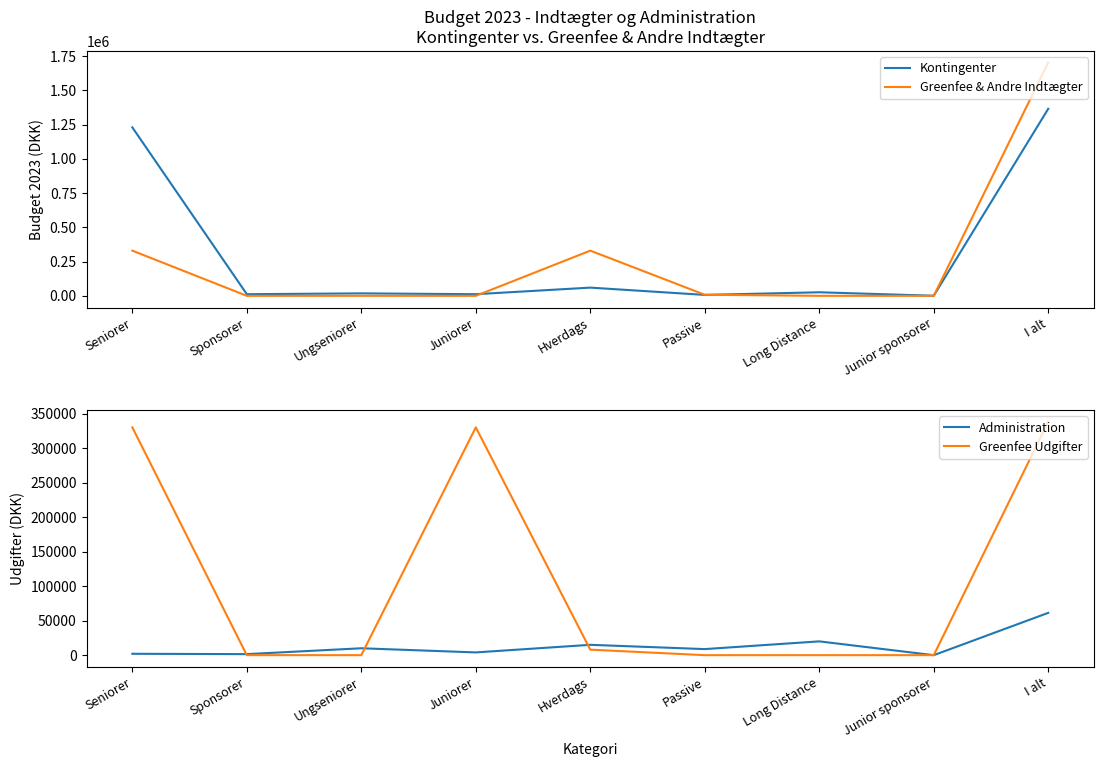

What is the difference between the maximum and minimum values in the Greenfee Udgifter series?

338000